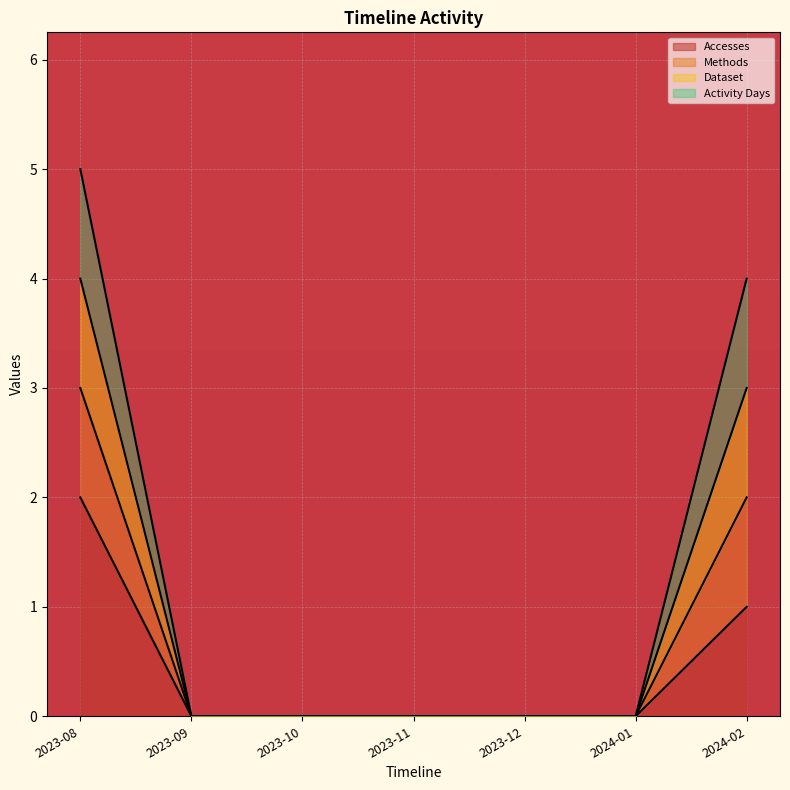

True or false: Methods and Dataset cross at least once.

False